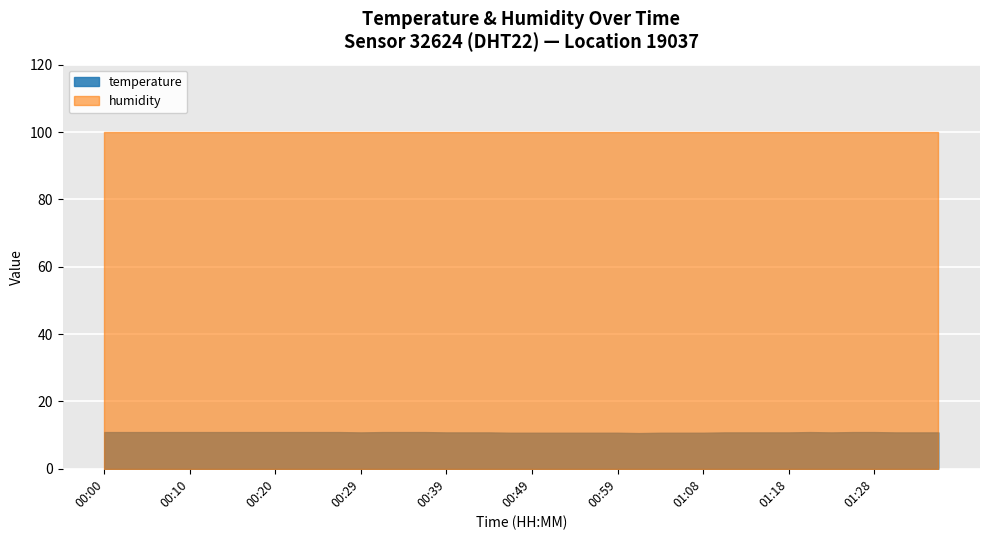

True or false: humidity and temperature intersect in this chart.

False